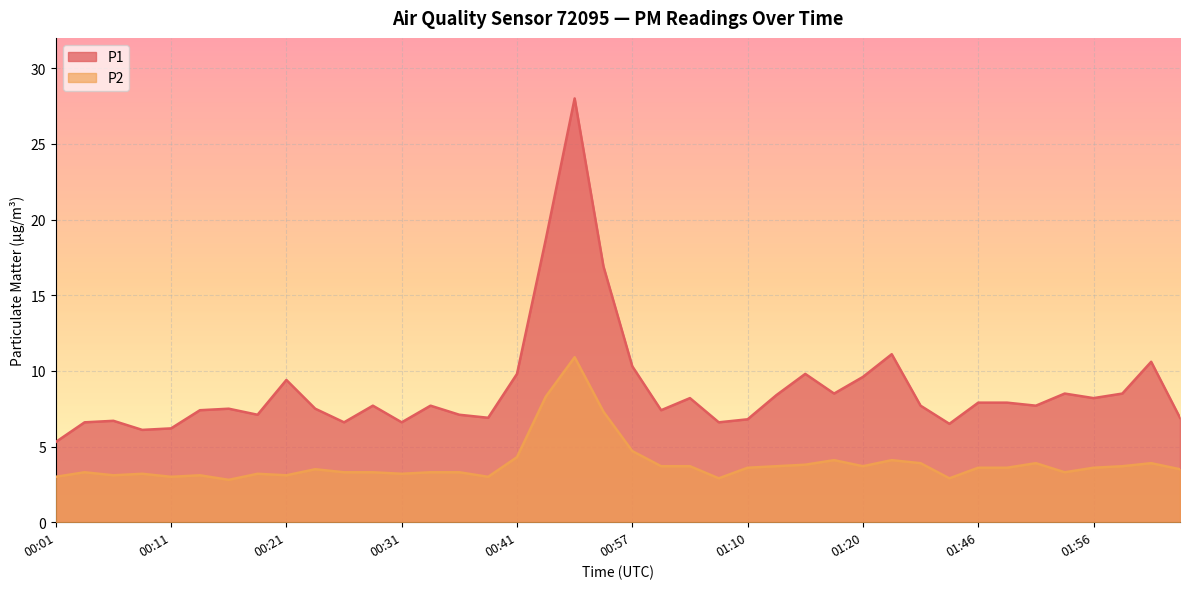

At which label does P1 reach its minimum?

00:01